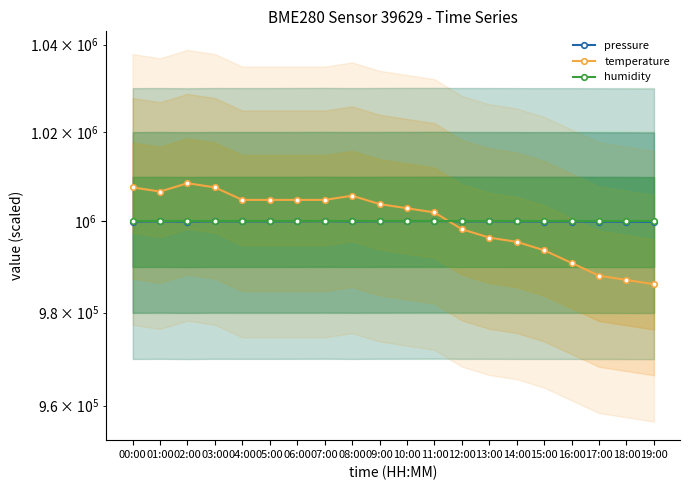

Reading right to left, transcribe all the data shown in this chart.

pressure: 999886.5	999929.6	999946.1	999987.4	999985.3	999992.4	1000017.2	1000024.3	1000082.4	1000055.1	1000037.4	999992.0	1000054.1	1000027.8	1000010.1	1000010.1	1000025.6	999946.1	1000017.2	999973.1
temperature: 986184.1	987114.5	988044.8	990835.9	993627.0	995487.7	996418.1	998278.8	1002000.3	1002930.6	1003861.0	1005721.7	1004791.4	1004791.4	1004791.4	1004791.4	1007582.5	1008512.8	1006652.1	1007582.5
humidity: 1000000.0	1000000.0	1000000.0	1000000.0	1000000.0	1000000.0	1000000.0	1000000.0	1000000.0	1000000.0	1000000.0	1000000.0	1000000.0	1000000.0	1000000.0	1000000.0	1000000.0	1000000.0	1000000.0	1000000.0